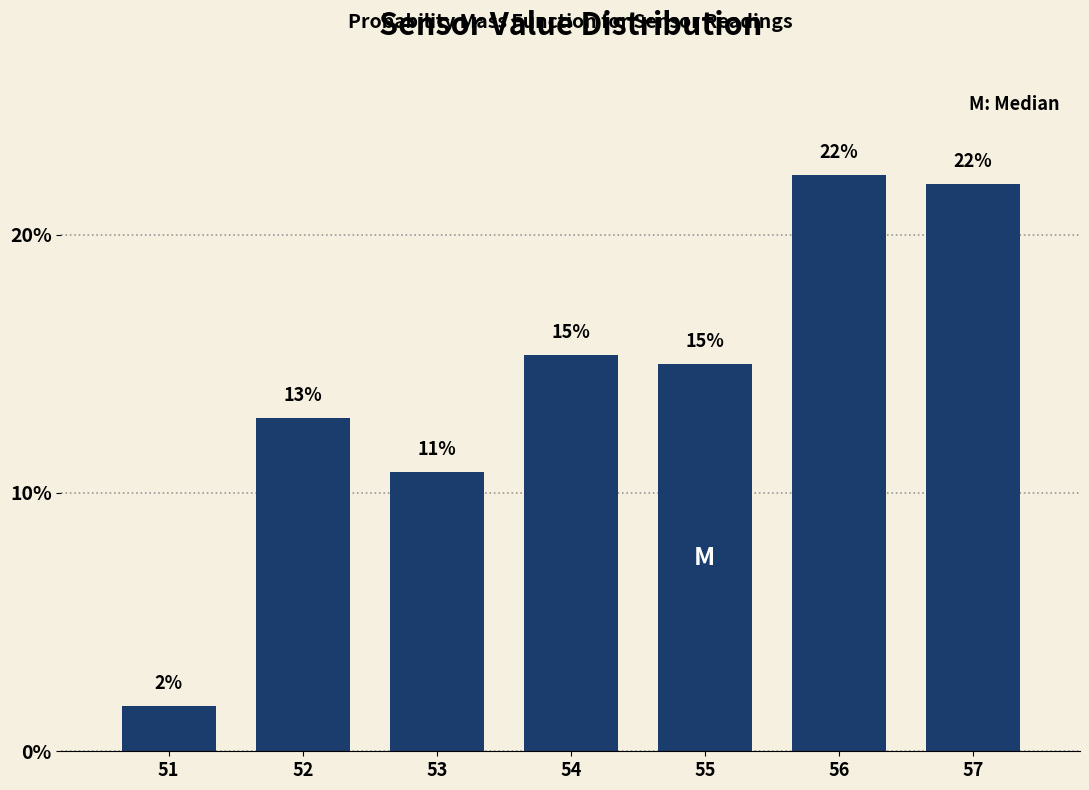

Is it true that the value at 52 is 12.9?

True